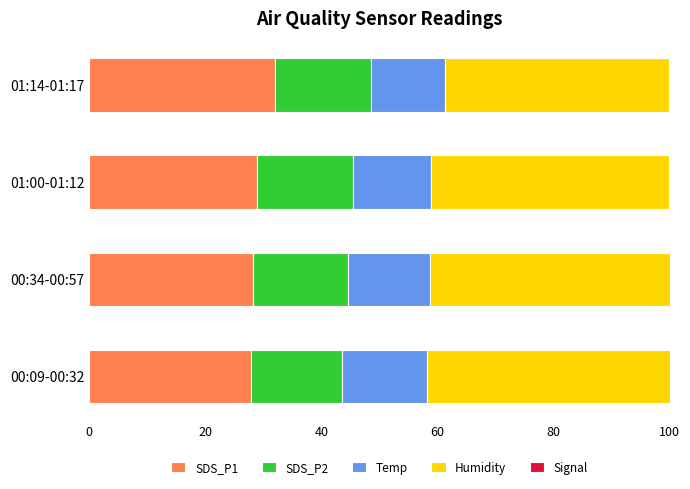

What is the spread (max minus min) of values at 01:00-01:12?

273.3